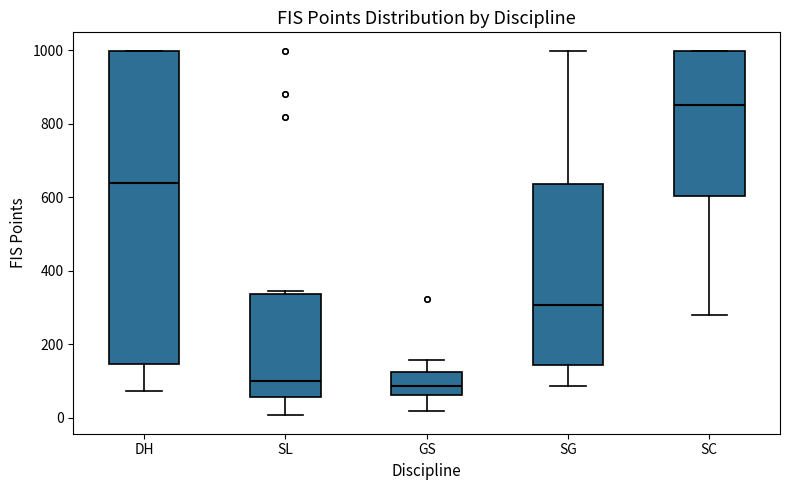

Reading left to right, read every box against the y-axis: the position of its median line, the range the box covers, and the ends of its whiskers. The values are not printed on the chart, so give them approximately, as read against the axis.

DH: median 640, box 140 to 1000, whiskers 80 to 1000
SL: median 100, box 60 to 340, whiskers 0 to 340 (just above the box's upper edge)
GS: median 80, box 60 to 120, whiskers 20 to 160
SG: median 300, box 140 to 640, whiskers 80 to 1000
SC: median 860, box 600 to 1000, whiskers 280 to 1000